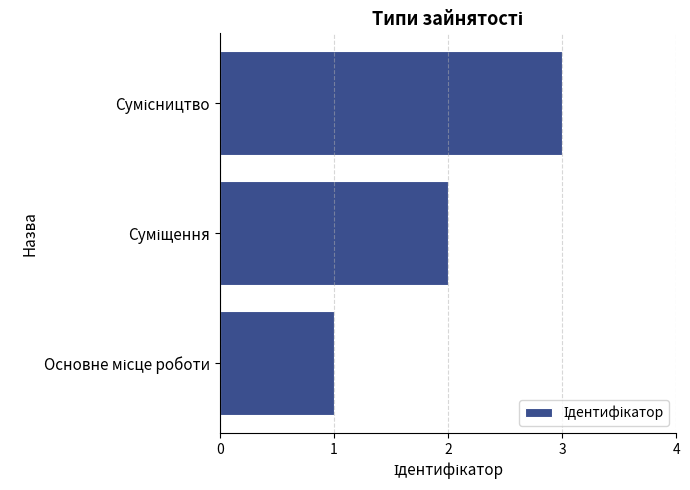

What is the maximum value shown in the chart?

3